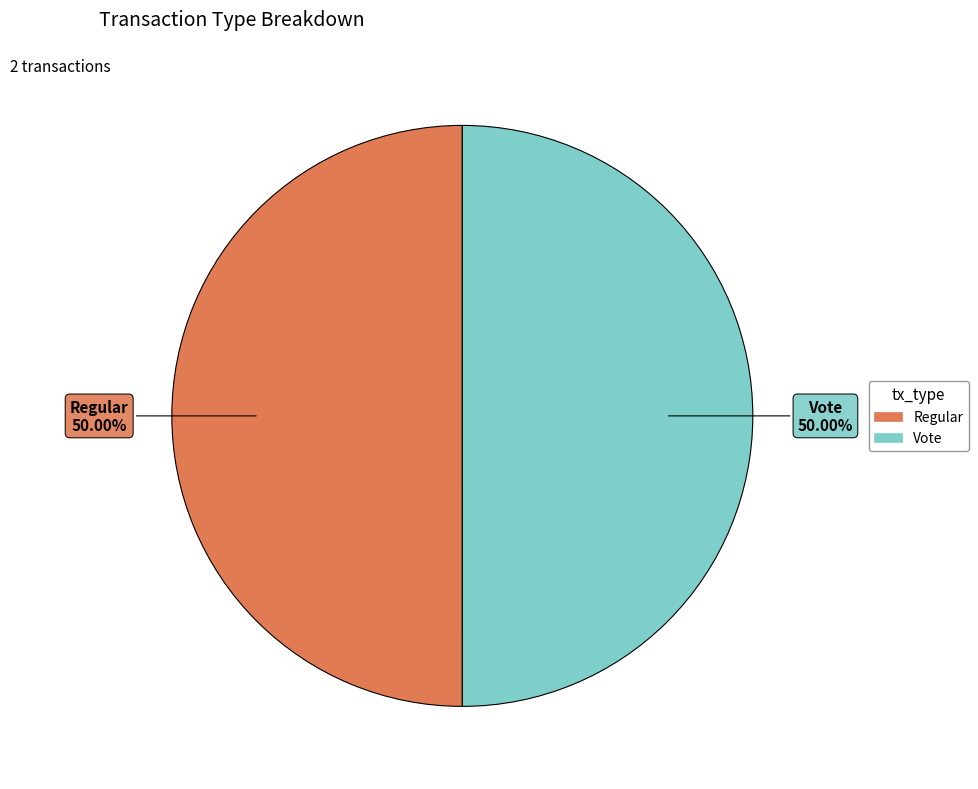

What percentage is the Regular slice, to the nearest percent?

50%